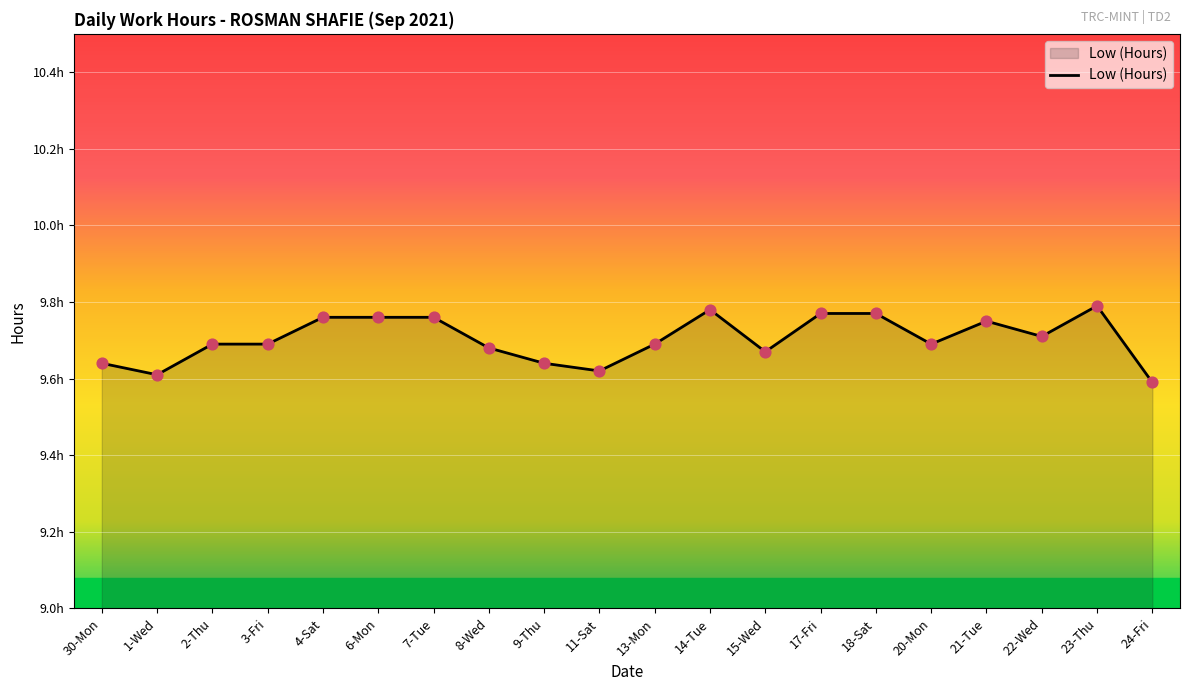

Which has a higher value, 15-Wed or 18-Sat?

18-Sat